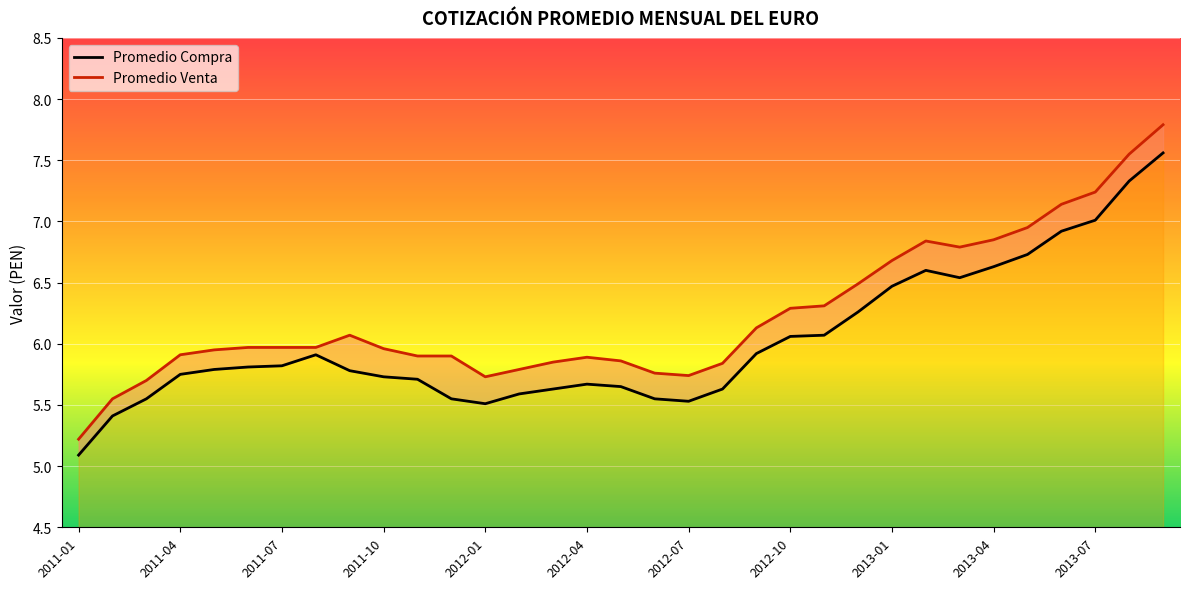

True or false: Promedio Compra and Promedio Venta intersect in this chart.

False